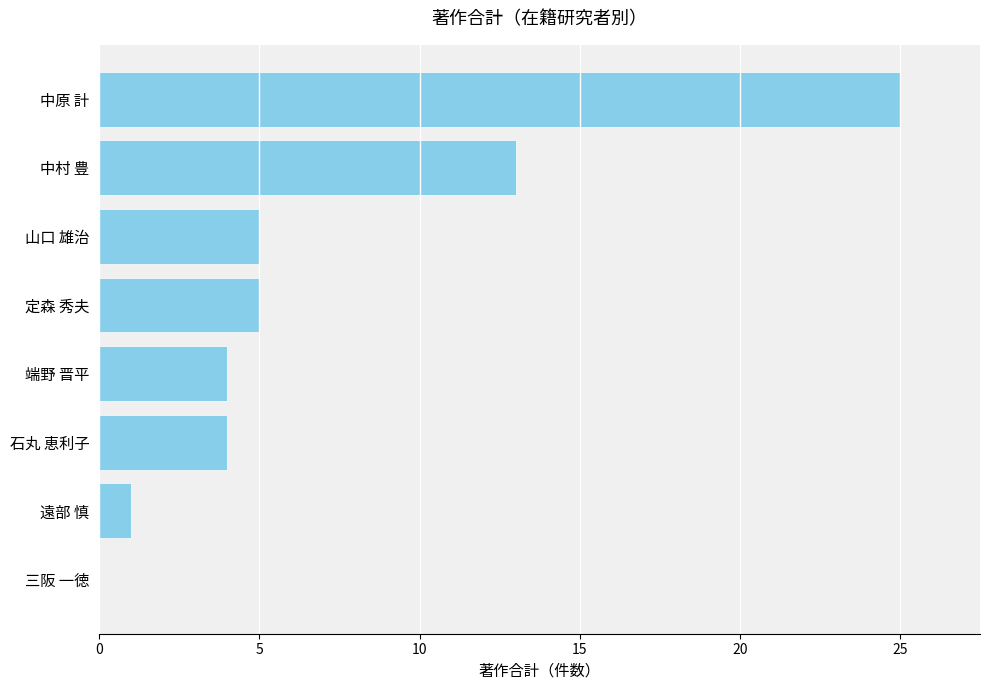

Reading top to bottom, transcribe all the data shown in this chart.

中原 計=25	中村 豊=13	山口 雄治=5	定森 秀夫=5	端野 晋平=4	石丸 恵利子=4	遠部 慎=1	三阪 一徳=0